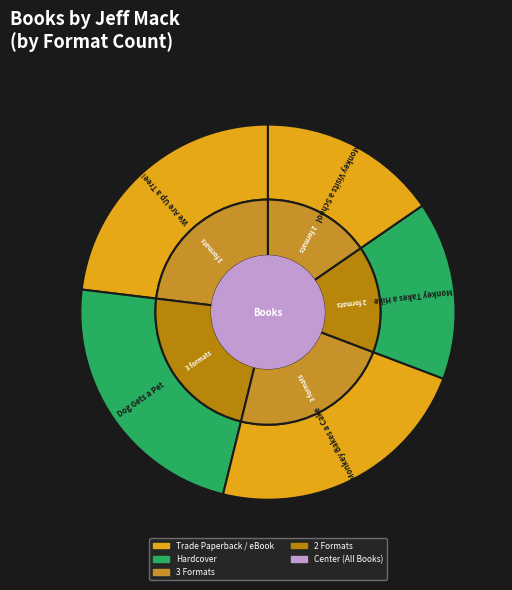

Is Dog Gets a Pet the majority of the pie?

No